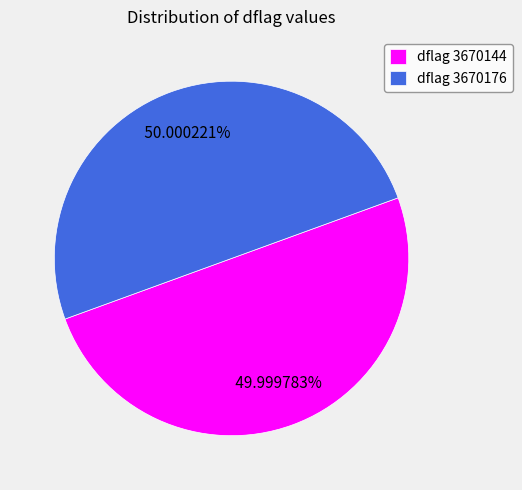

Is there a majority slice in this chart?

Yes